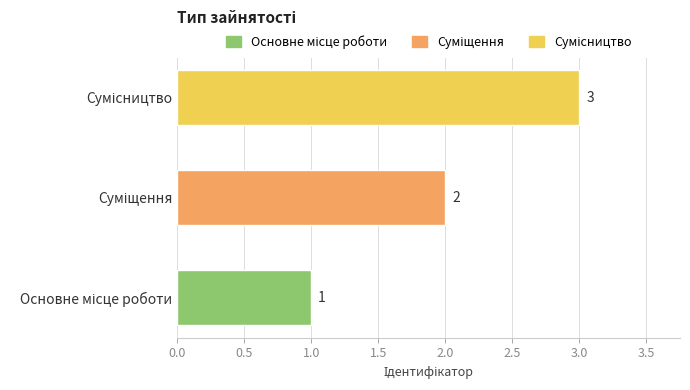

Count the values in the range 1 to 3.

3